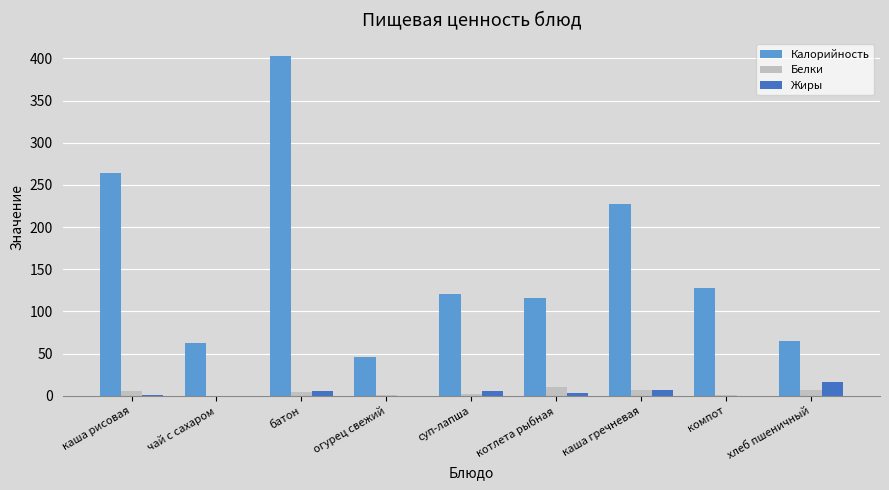

Which category has the highest value in the Жиры series?

хлеб пшеничный